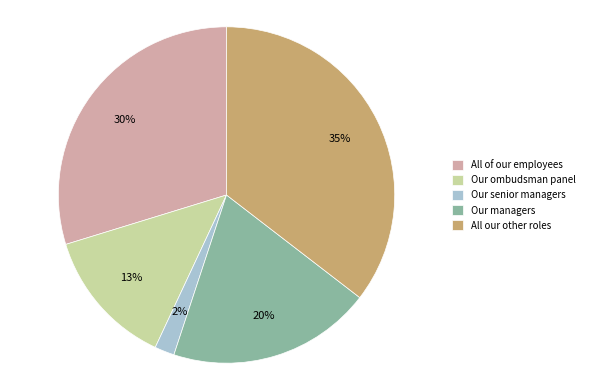

To the nearest percent, what portion does Our managers represent?

20%